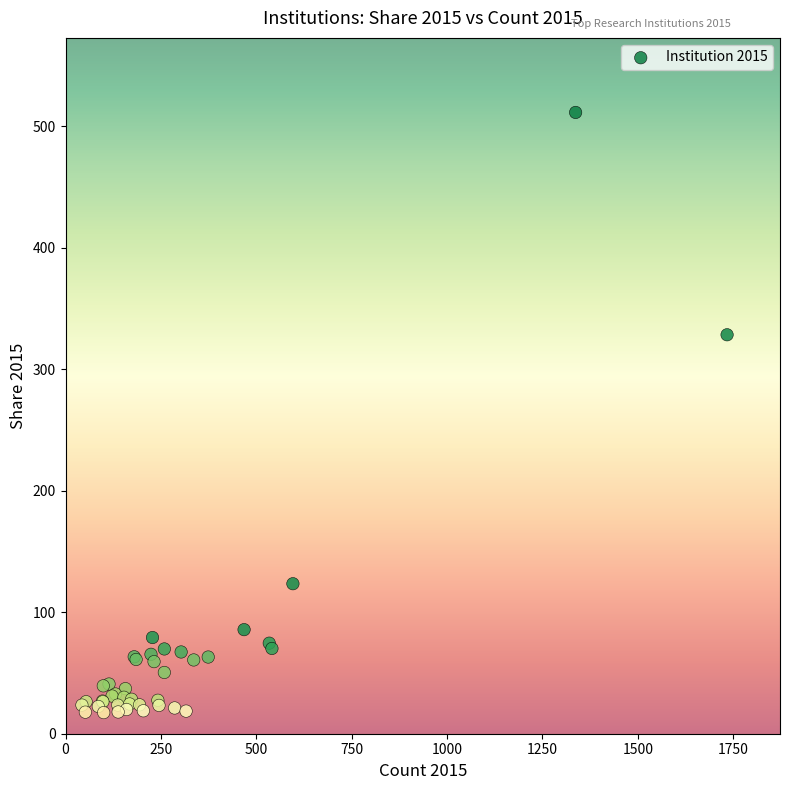

What Y value in the scatter plot is closest to 264?

328.4